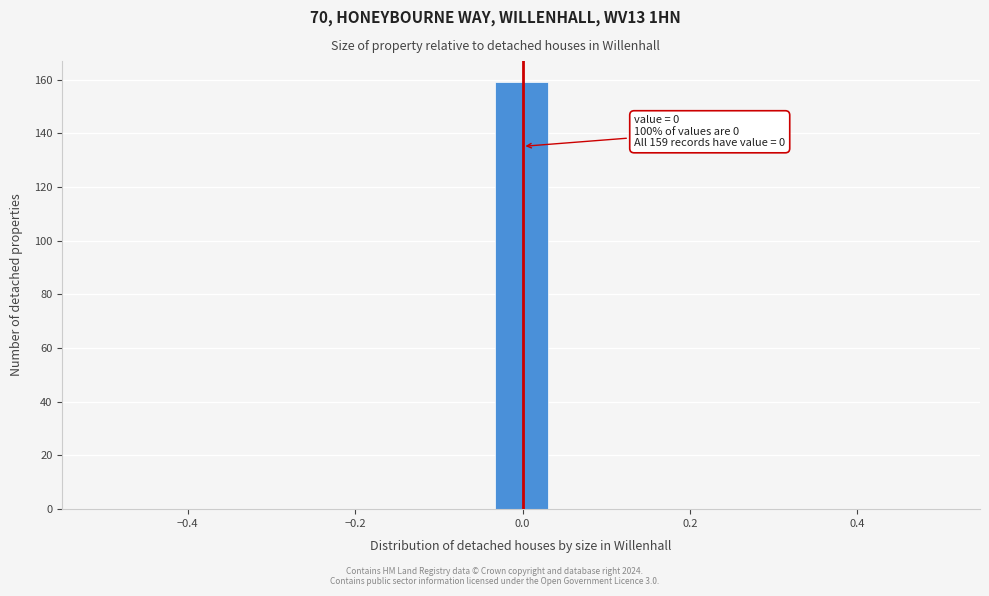

Read against the x-axis, roughly where is the centre of the tallest bar?

0.00